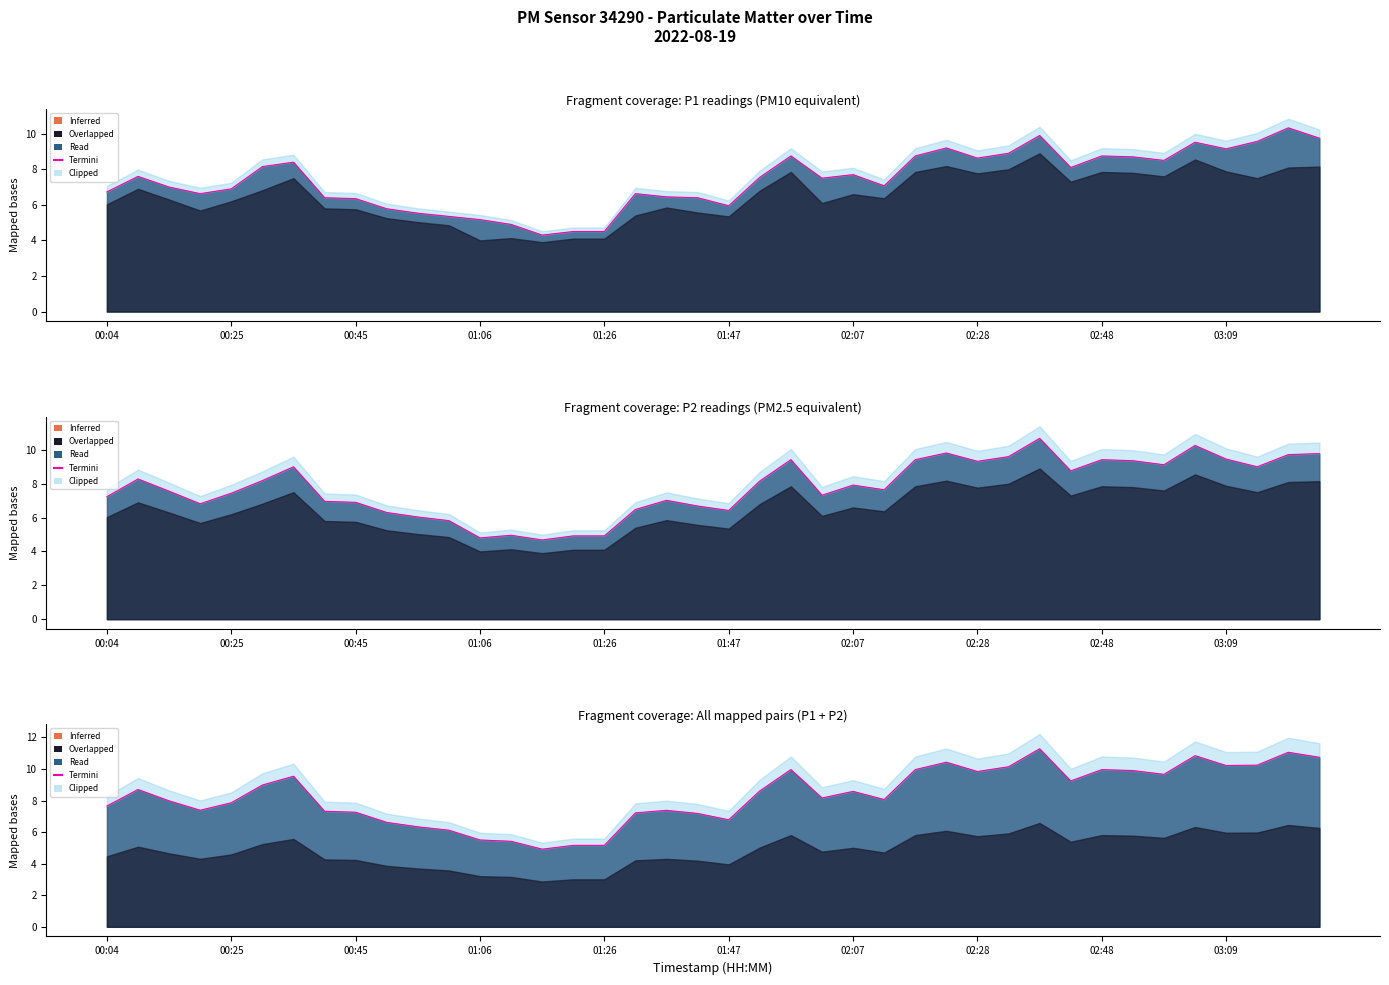

Reading right to left, transcribe all the data shown in this chart.

10.7	11.1	10.2	10.2	10.8	9.7	9.9	10.0	9.2	11.3	10.1	9.8	10.4	10.0	8.1	8.6	8.2	10.0	8.6	6.8	7.2	7.4	7.2	5.2	5.2	4.9	5.4	5.5	6.1	6.3	6.6	7.3	7.3	9.5	9.0	7.9	7.4	8.0	8.7	7.7